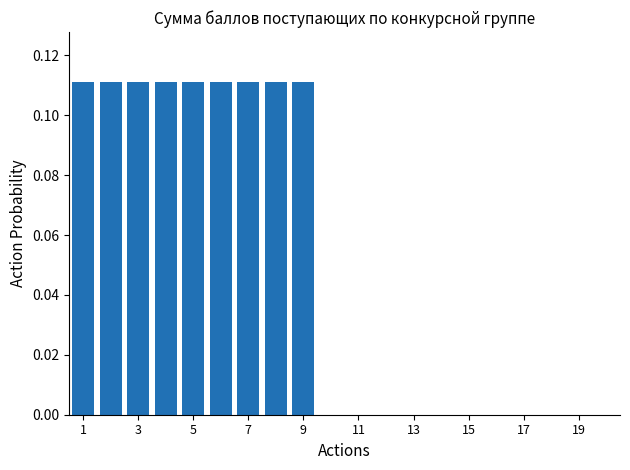

What is the sum of all values?

1.0